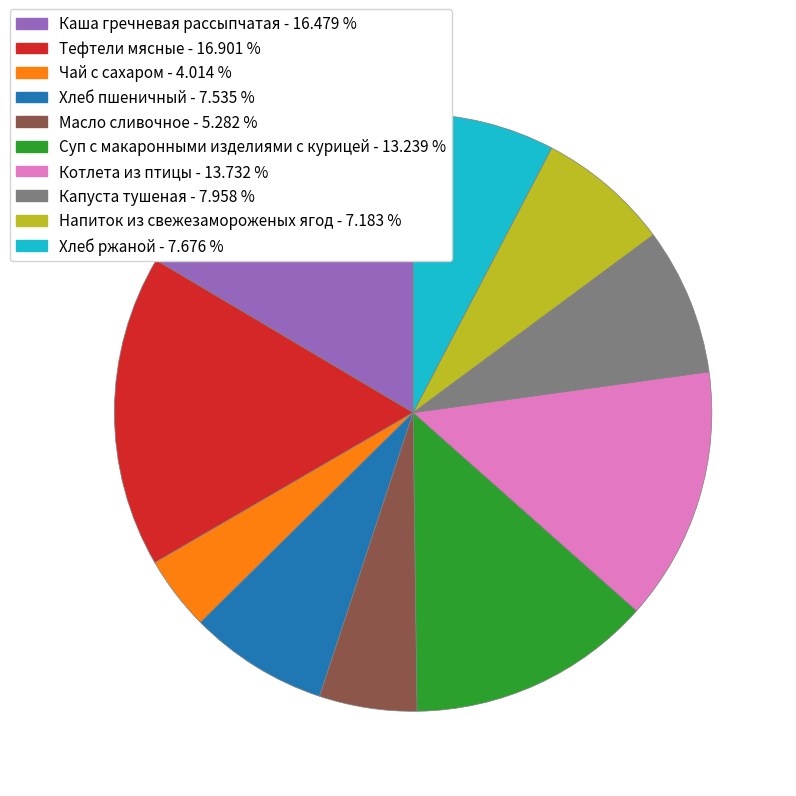

Which category has the smallest portion of the pie?

Чай с сахаром